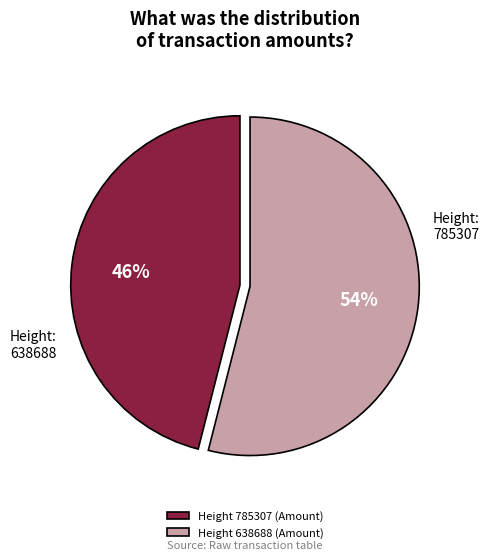

To the nearest percent, what is the difference between the largest and smallest slice percentages?

8%